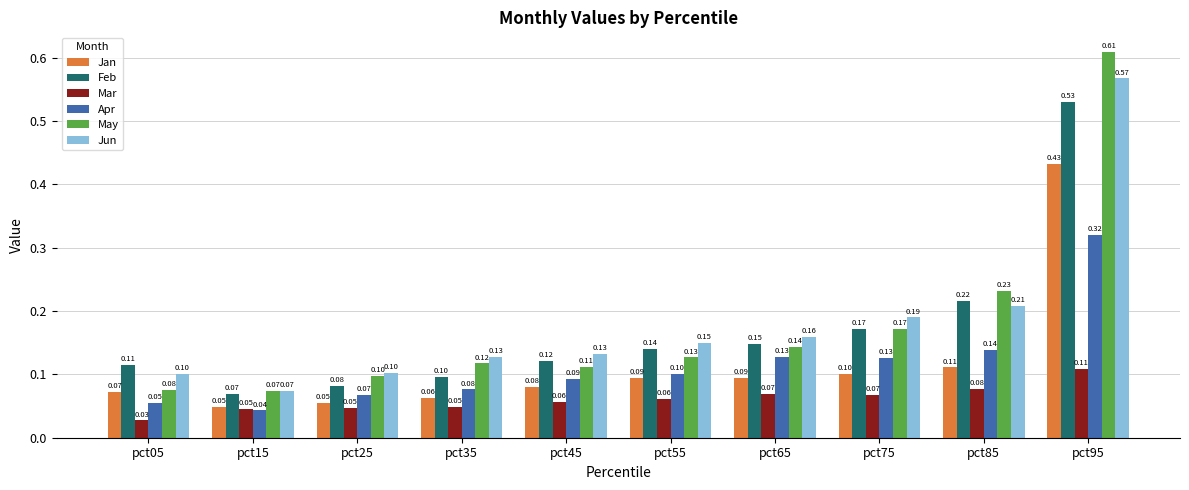

What is the difference between the second highest and second lowest values in the Jun series?

0.1